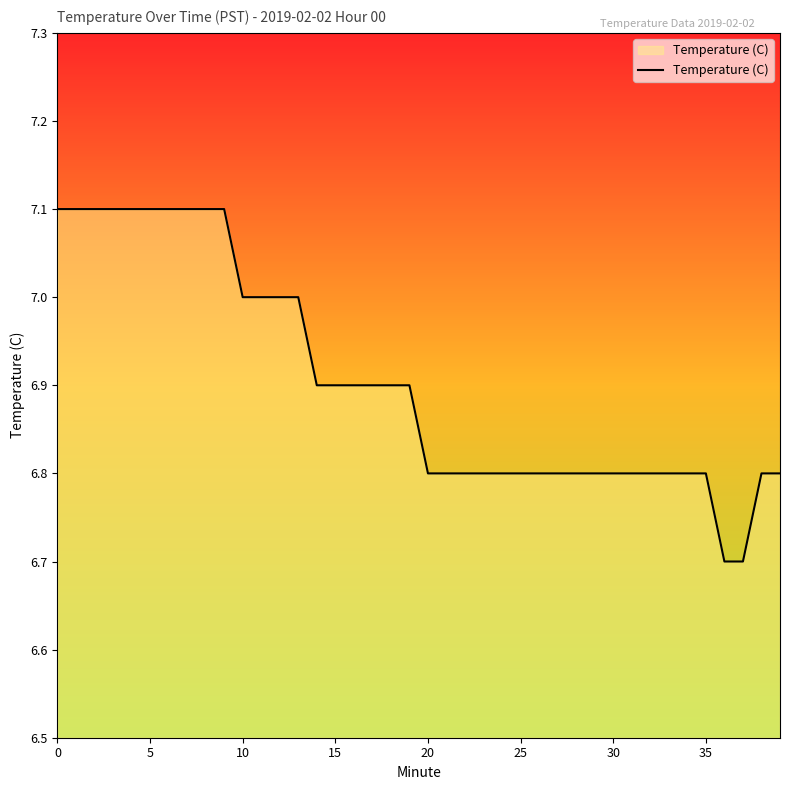

What is the minimum value shown in the chart?

6.7